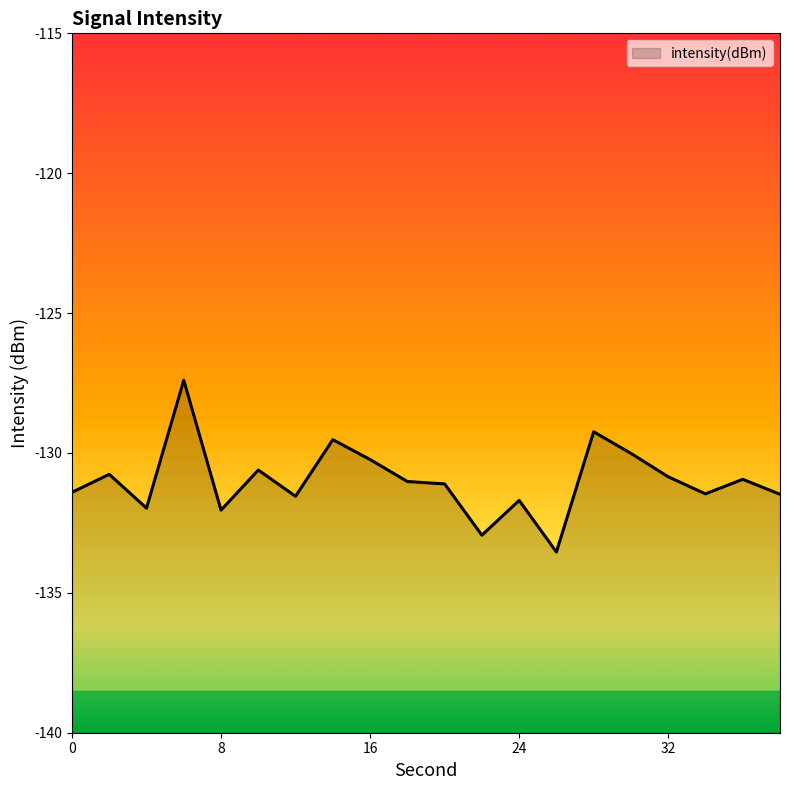

What is the greatest value displayed?

-127.4